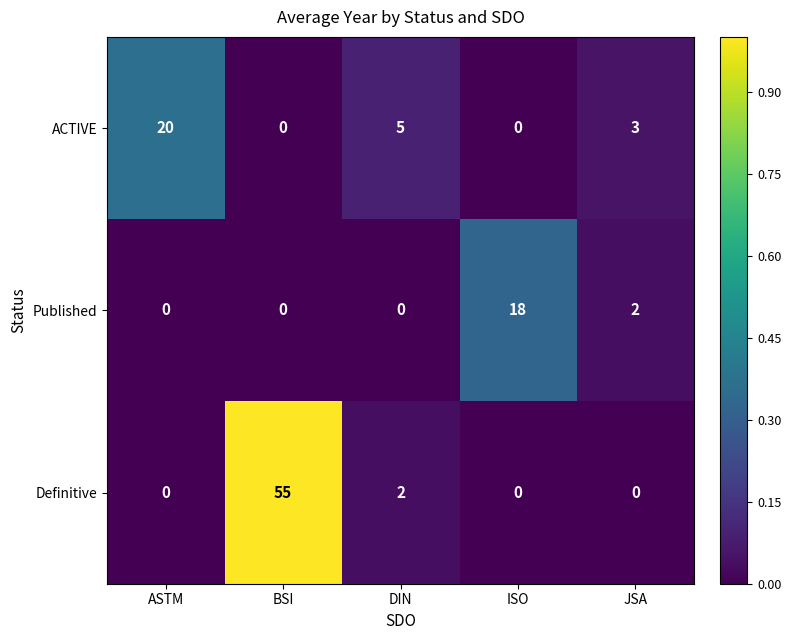

Where is Published nearest to the value 9?

JSA